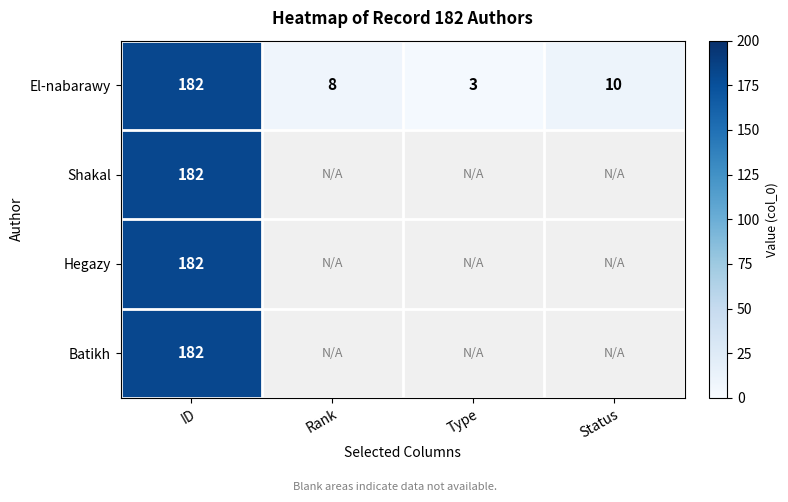

At which label does El-nabarawy reach its minimum?

Type